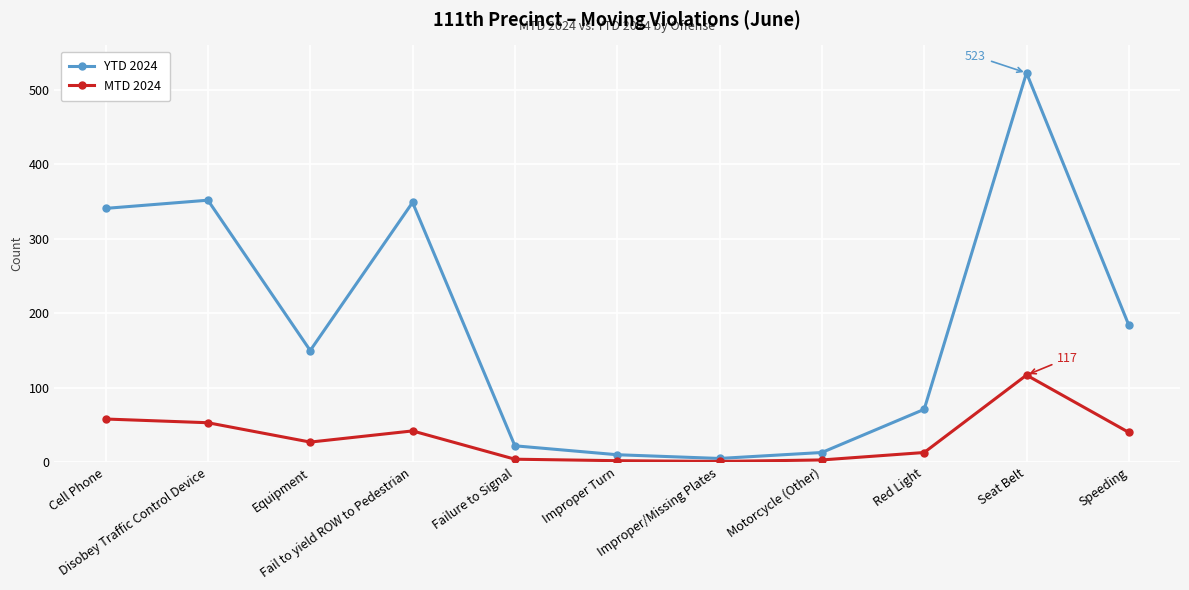

At which category does MTD 2024 reach its first local peak?

Fail to yield ROW to Pedestrian